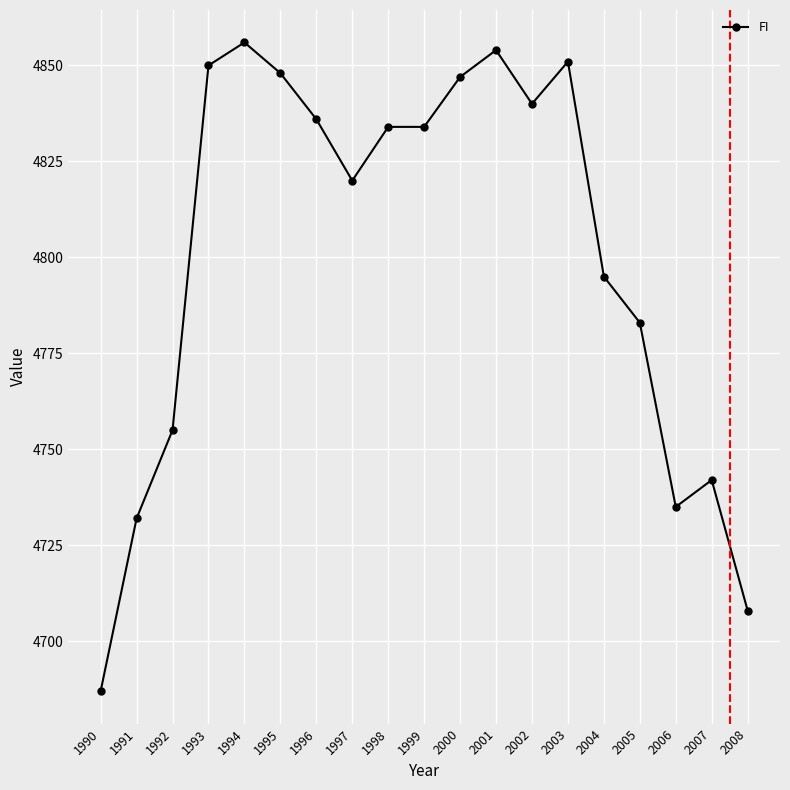

True or false: there are more than 1 points higher than both neighbors.

True